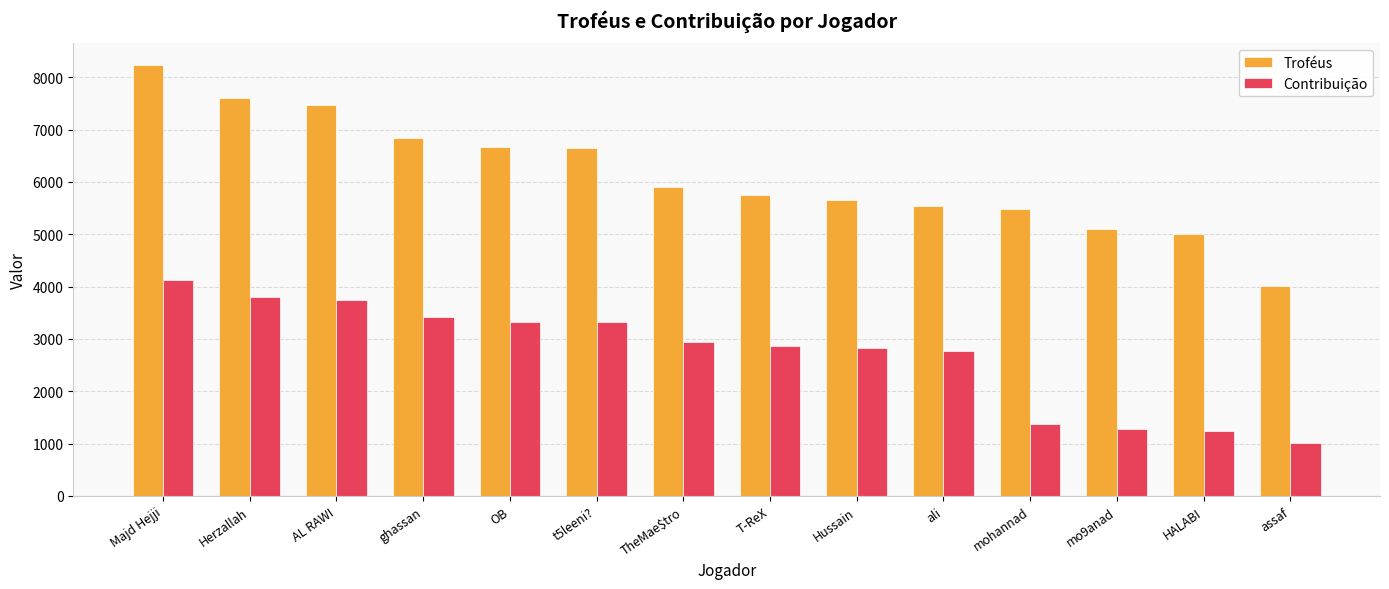

Which series has the largest range (max minus min)?

Troféus